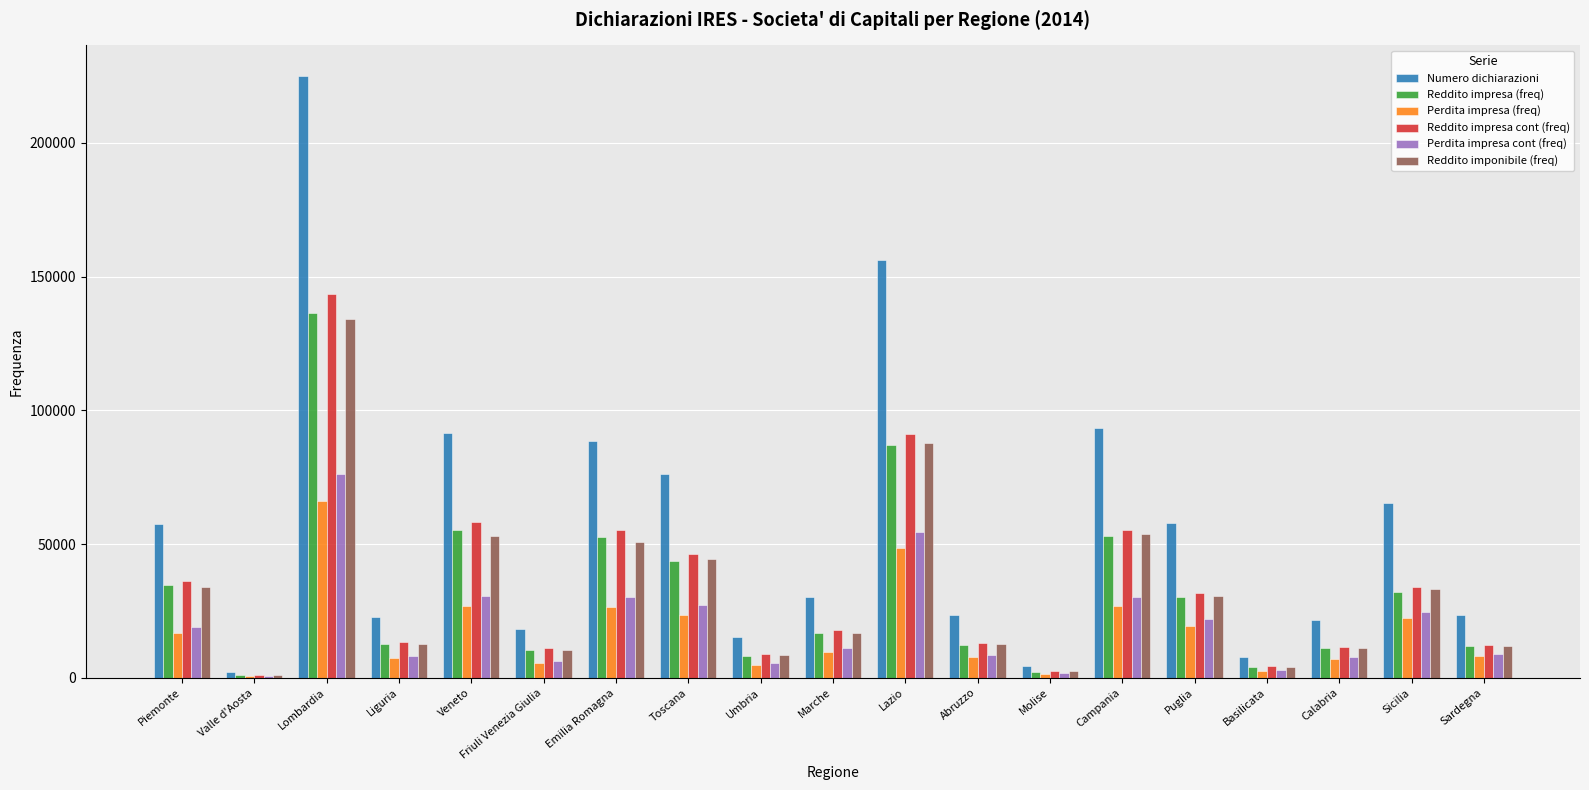

What is the sum of all Reddito impresa cont (freq) values?

647832